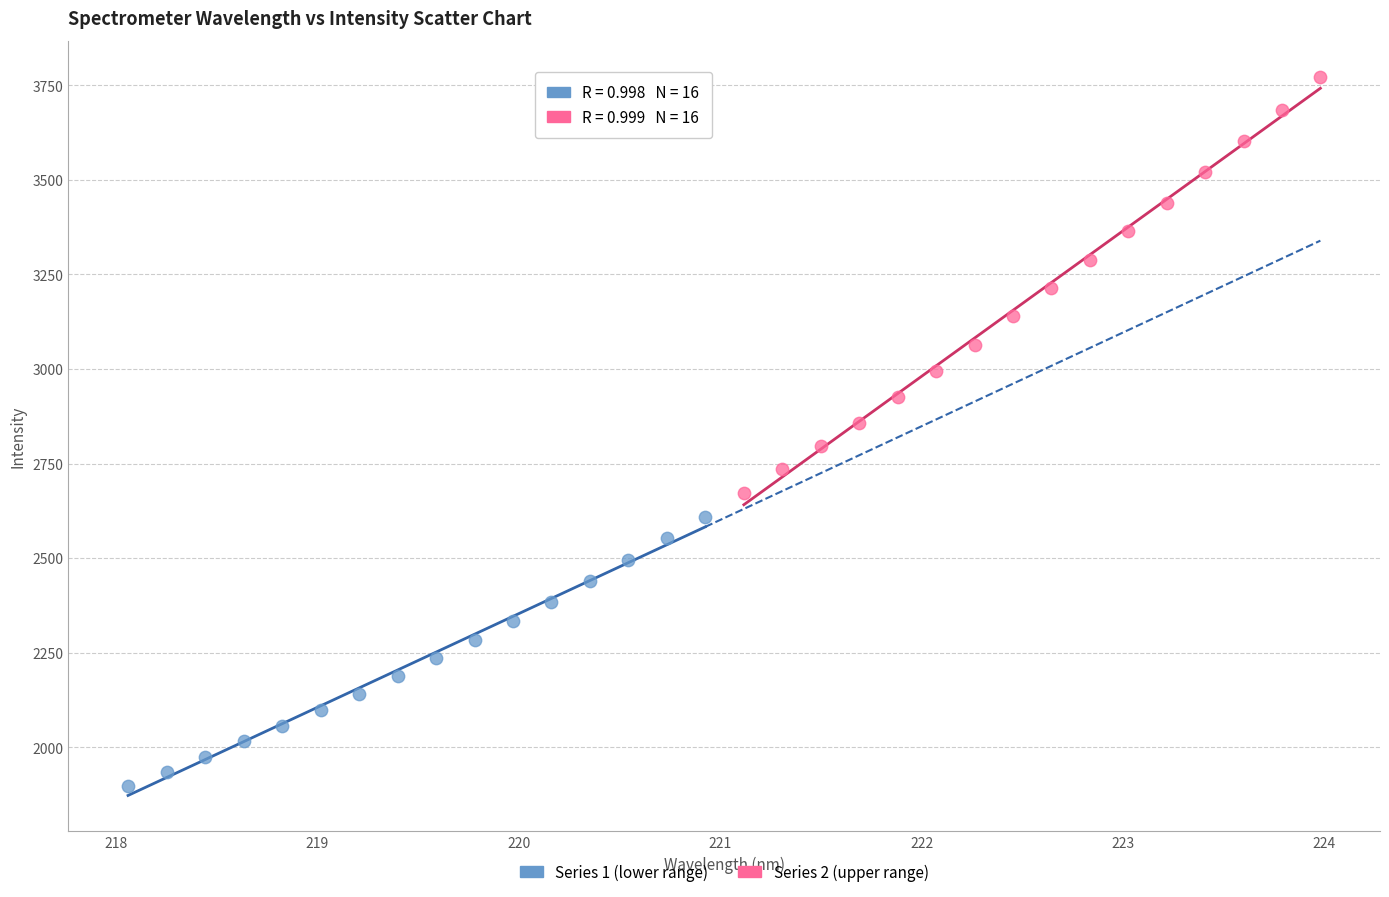

Which series contains the highest Y value?

Series 2 (upper range)